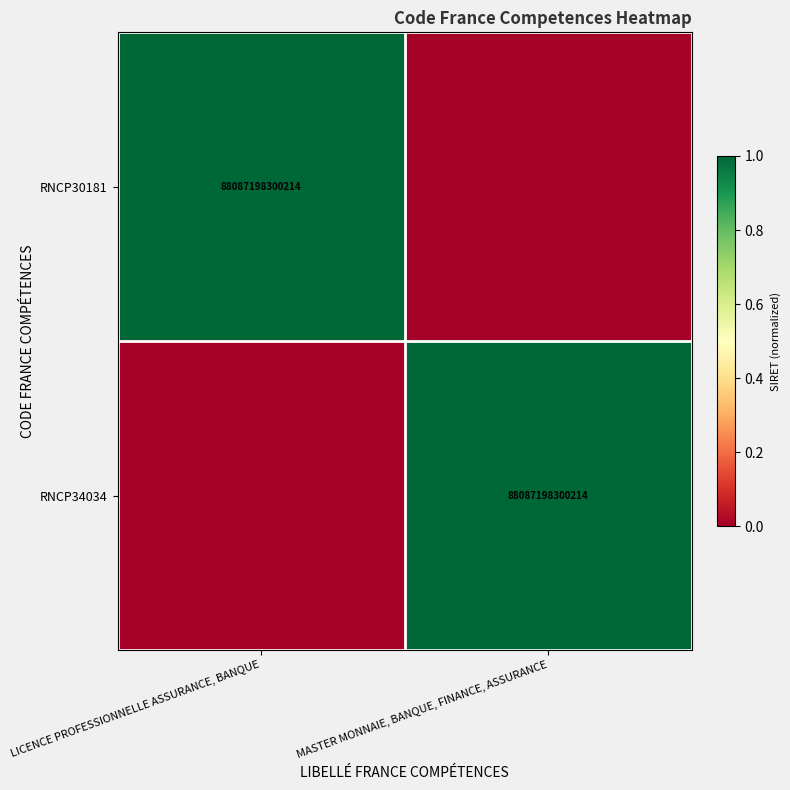

True or false: RNCP30181 has a value of 88087198300214 at LICENCE PROFESSIONNELLE ASSURANCE, BANQUE.

True